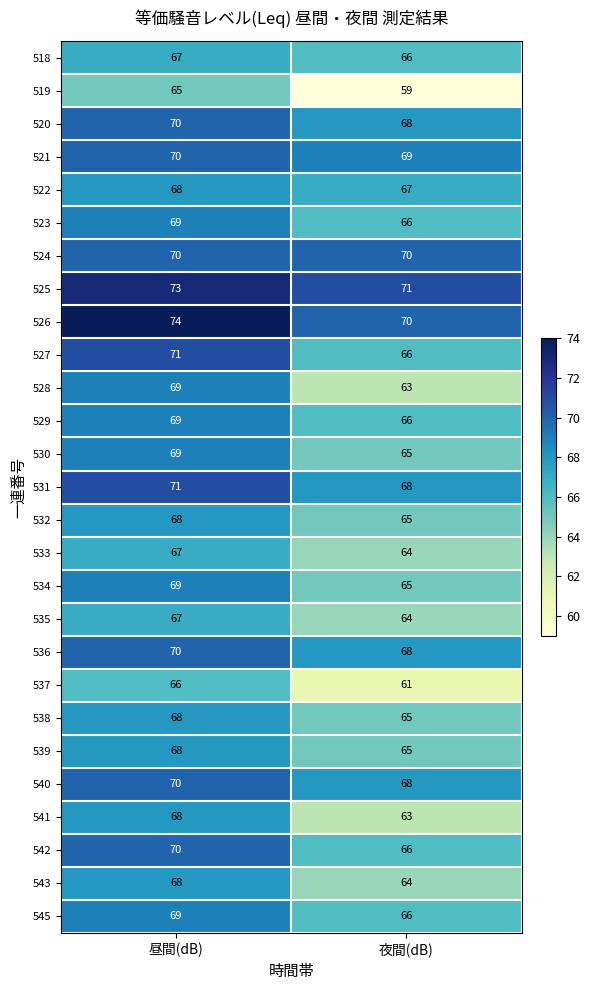

What is the spread (max minus min) of values at 夜間(dB)?

12